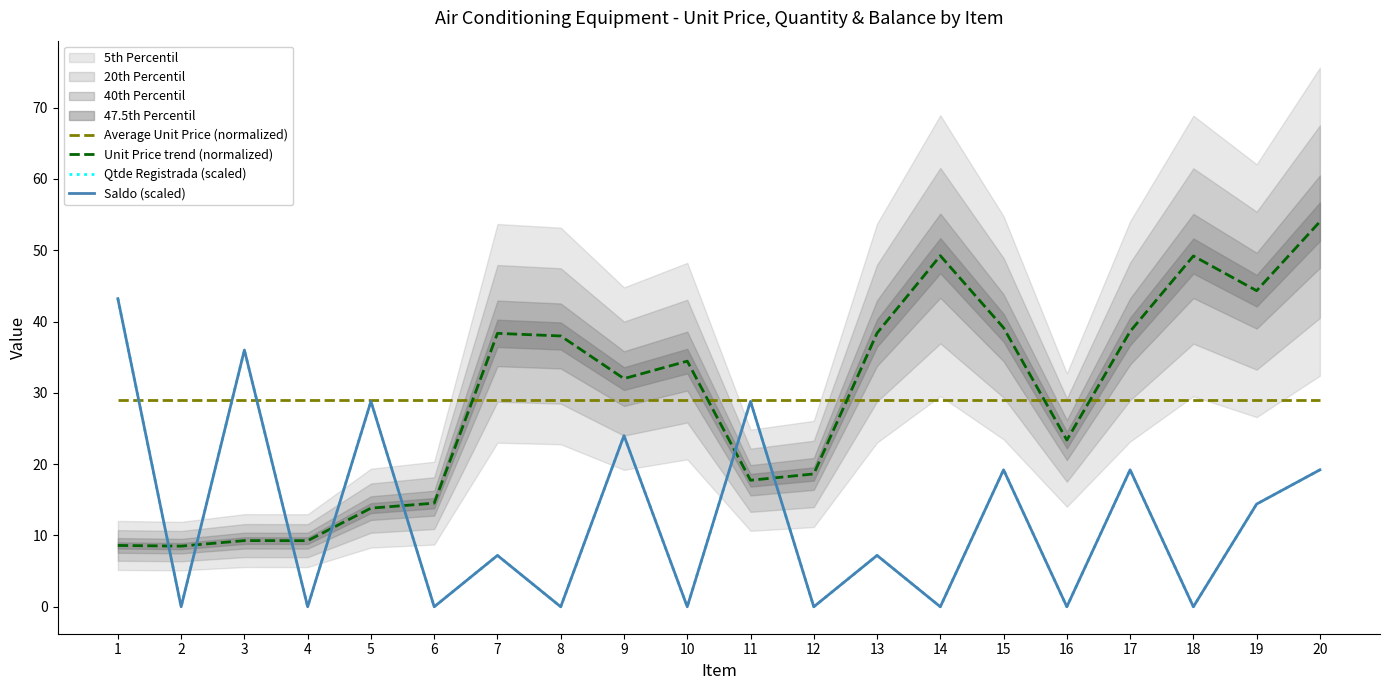

The value of Qtde Registrada (scaled) at 20 is 19.2. True or false?

True